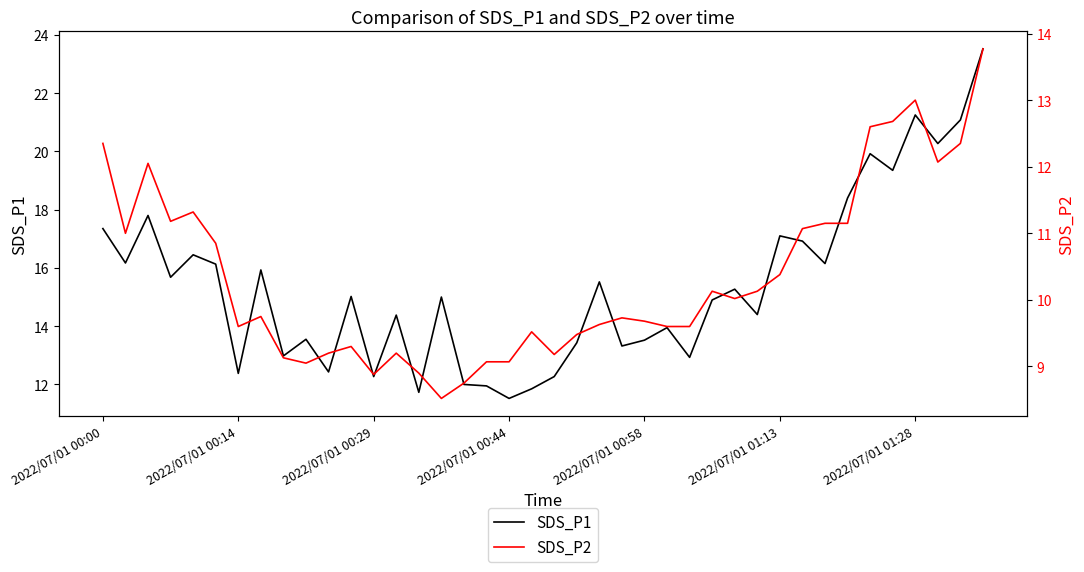

What is the maximum value for SDS_P1?

23.5